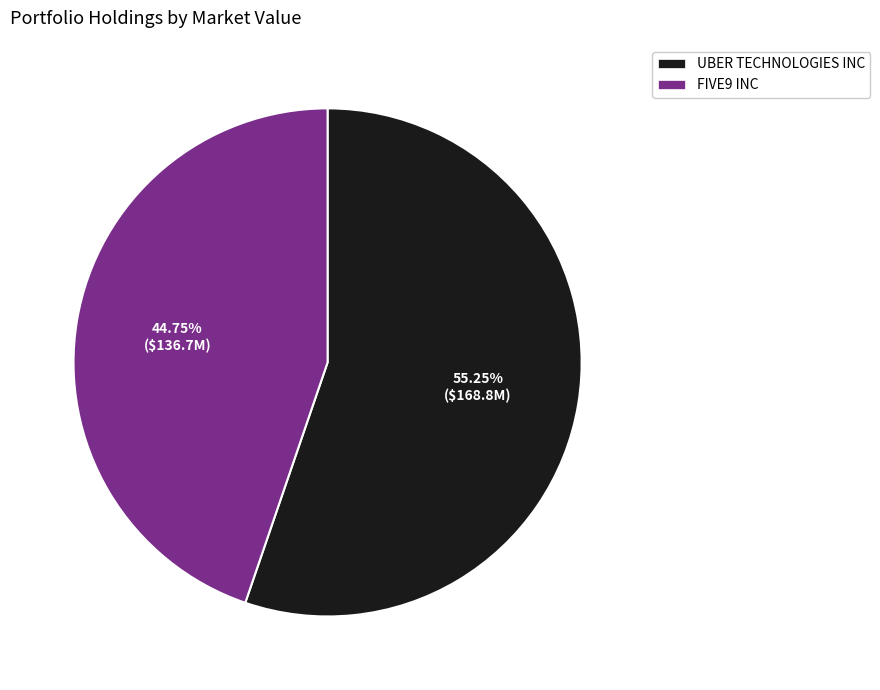

Rank the categories by value from lowest to highest.

FIVE9 INC, UBER TECHNOLOGIES INC